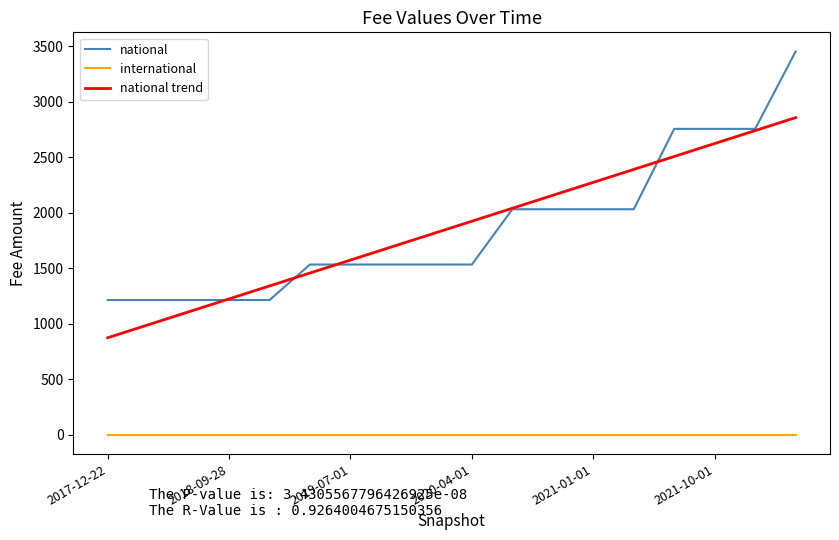

What is the maximum value shown in the chart?

3454.0